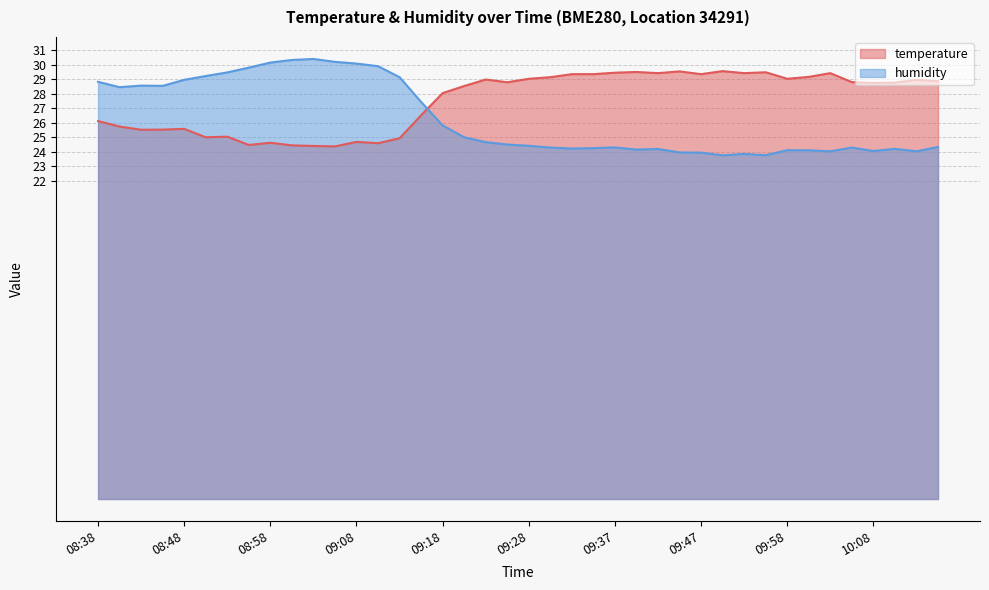

Rank the series at 10:00 from lowest to highest value.

humidity, temperature